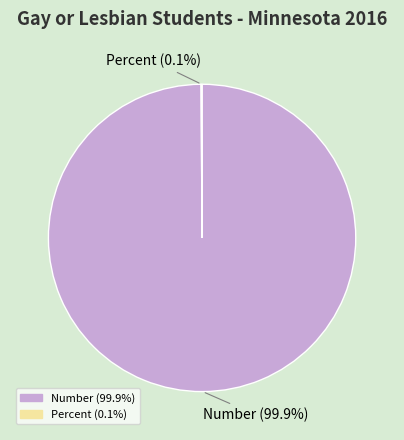

Does any single category account for the majority?

Yes